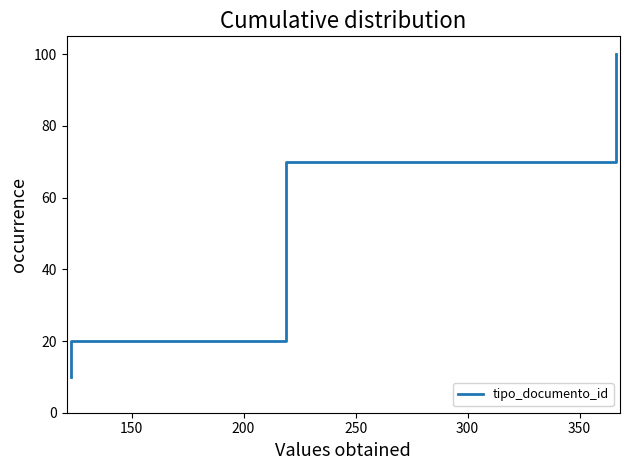

The chart shows a value of 54 at 200. True or false?

False